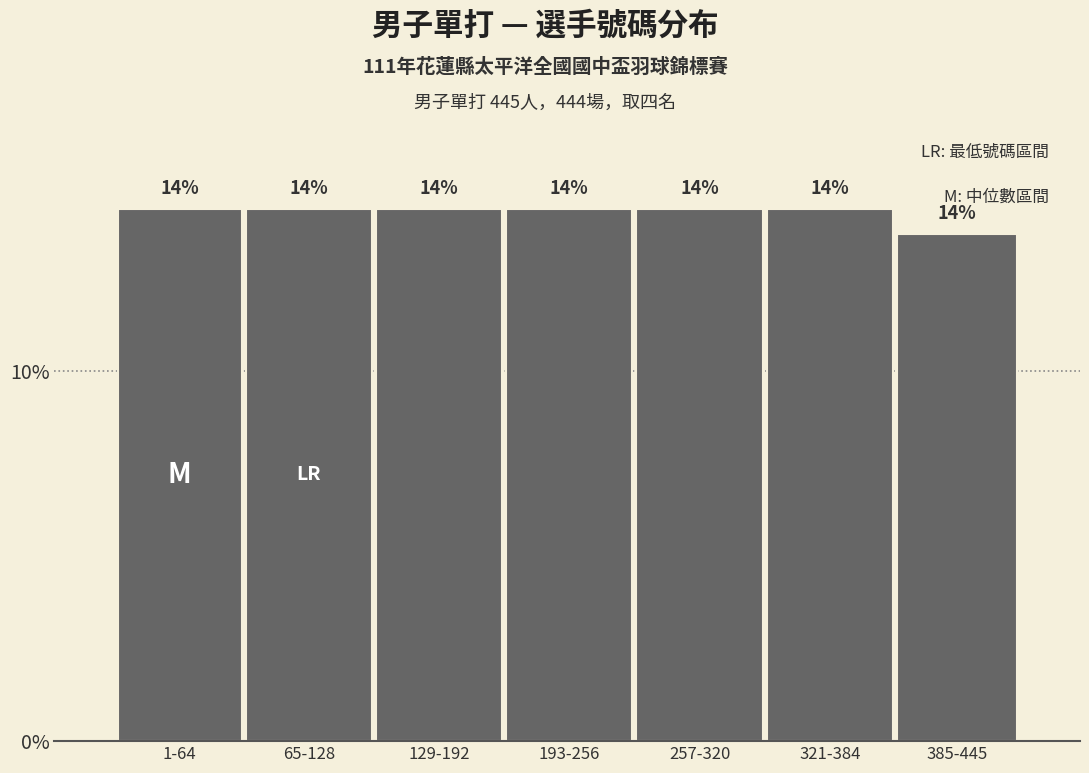

Does the chart contain any negative values?

No